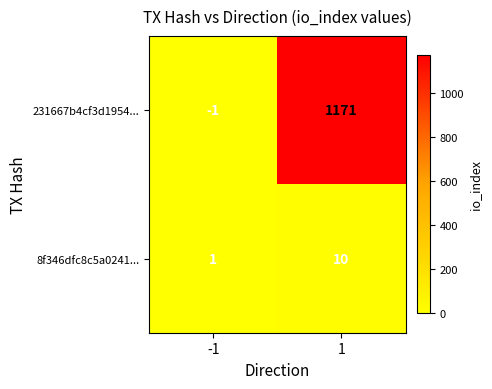

Reading left to right, transcribe all the data shown in this chart.

231667b4cf3d1954...: -1	1171
8f346dfc8c5a0241...: 1	10